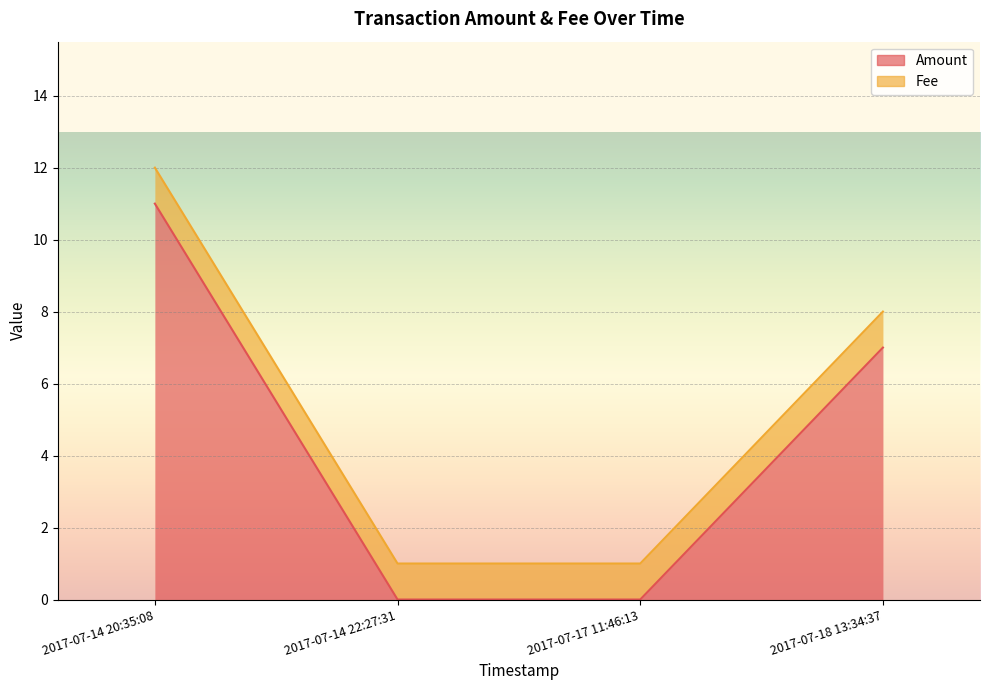

Rank the categories by Amount value from lowest to highest.

2017-07-17 11:46:13, 2017-07-14 22:27:31, 2017-07-18 13:34:37, 2017-07-14 20:35:08